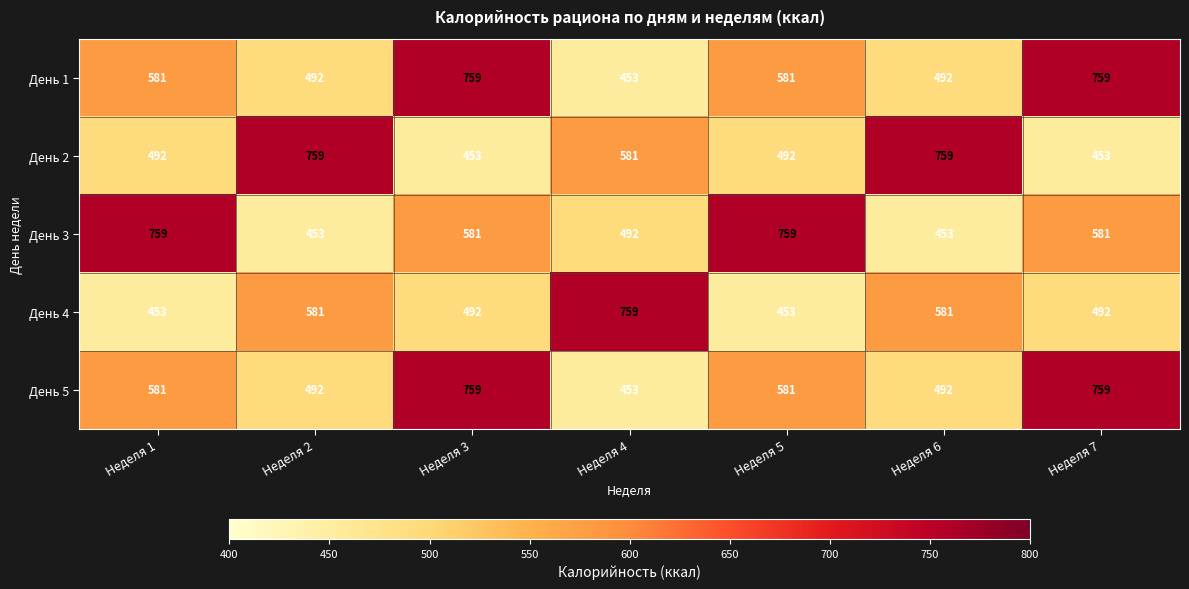

At how many categories does at least one series exceed 702?

7